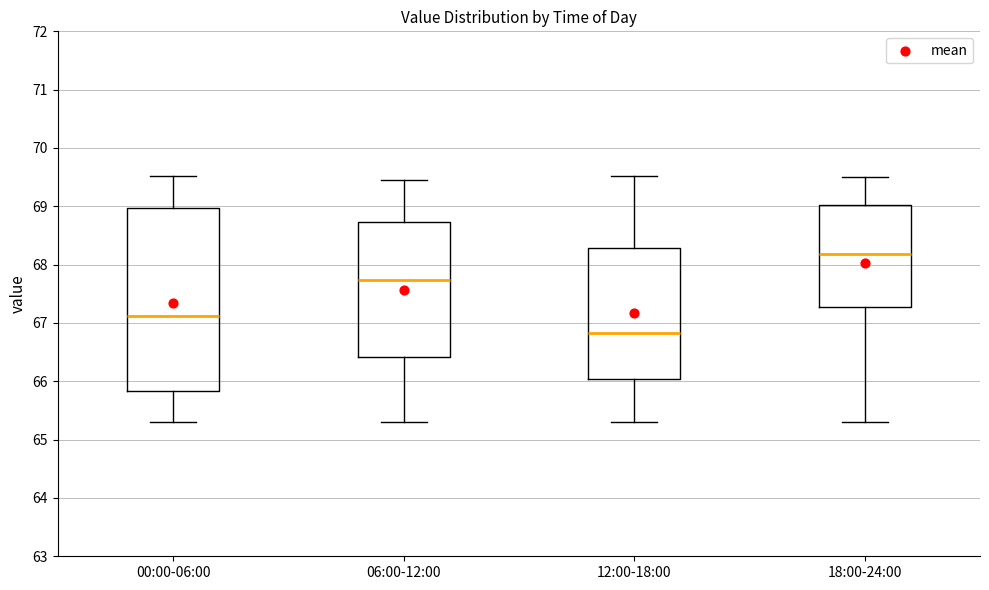

Where is the upper edge of the box for 12:00-18:00 on the y-axis? The values are not printed on the chart, so give them approximately, as read against the axis.

68.3